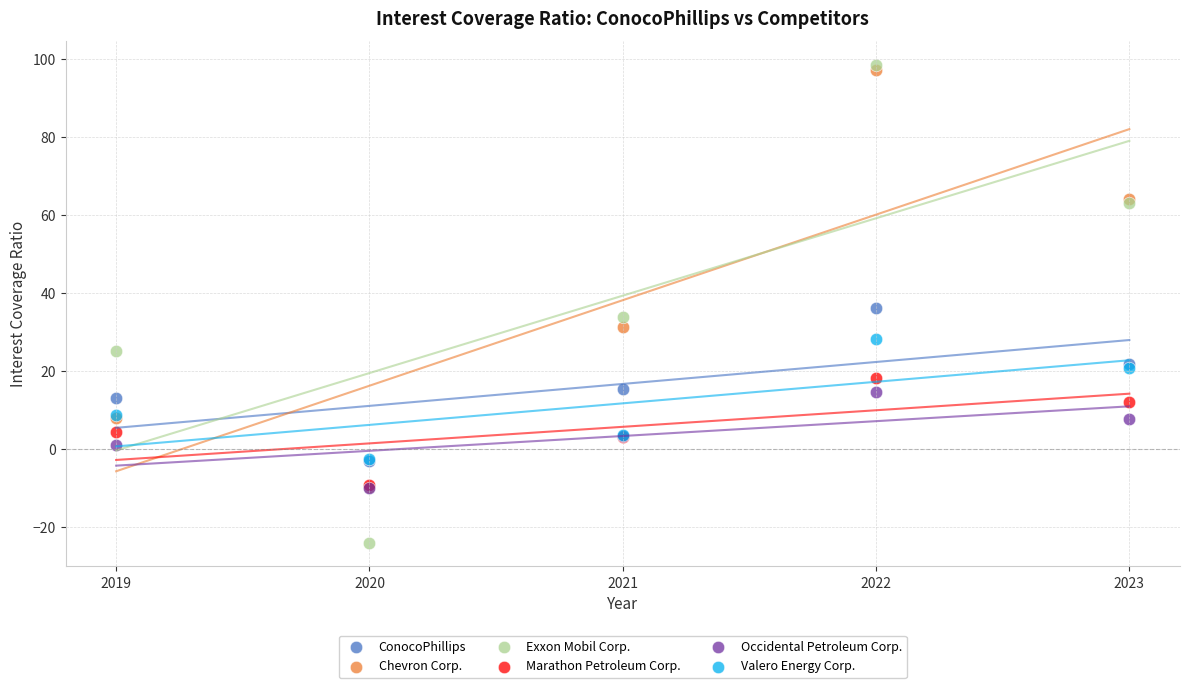

In the Chevron Corp. series, what Y value is closest to 43?

31.4